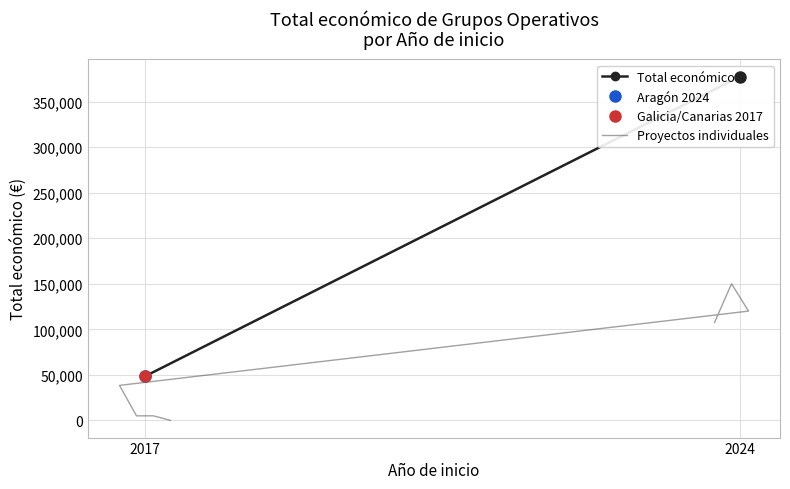

Count the number of values greater than 38426.

3